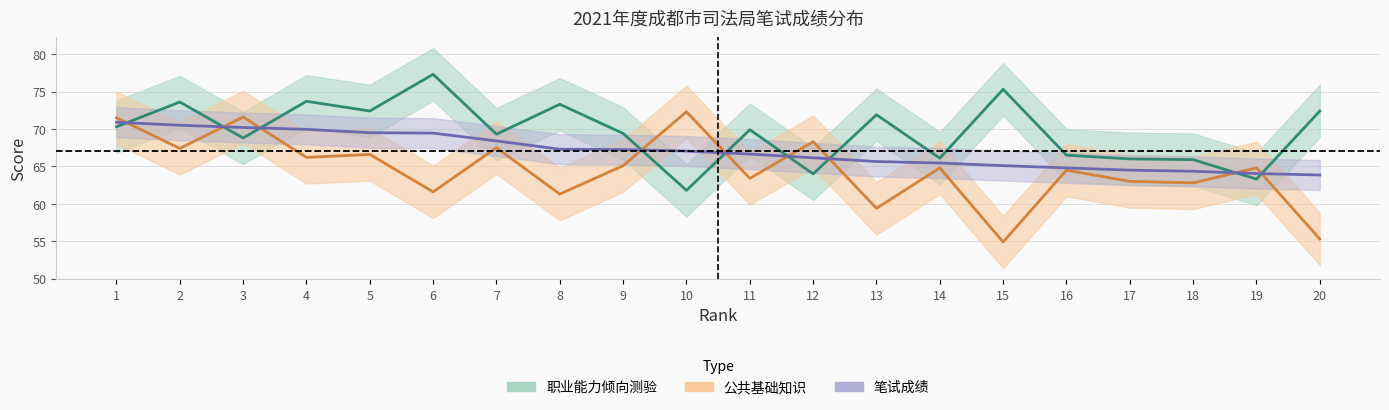

The value of 笔试成绩 at 14 is 44.8. True or false?

False